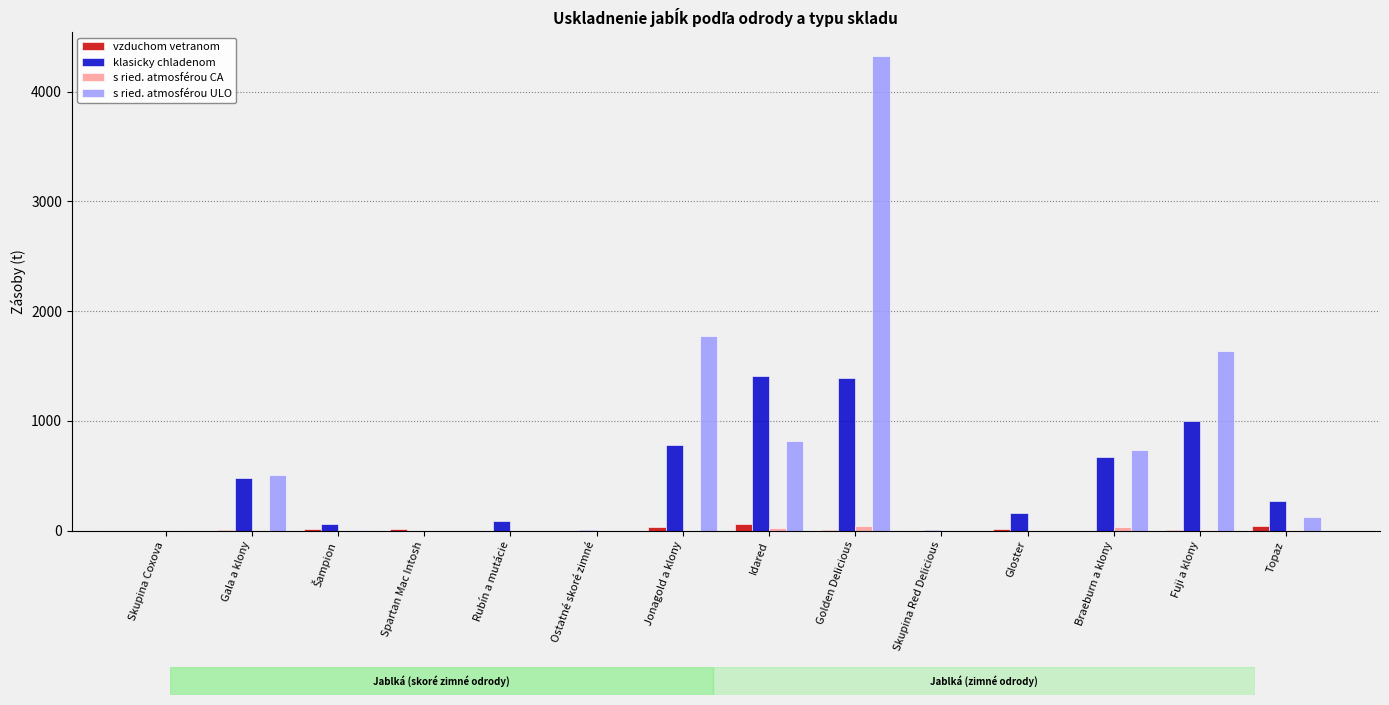

Are the bars horizontal?

No